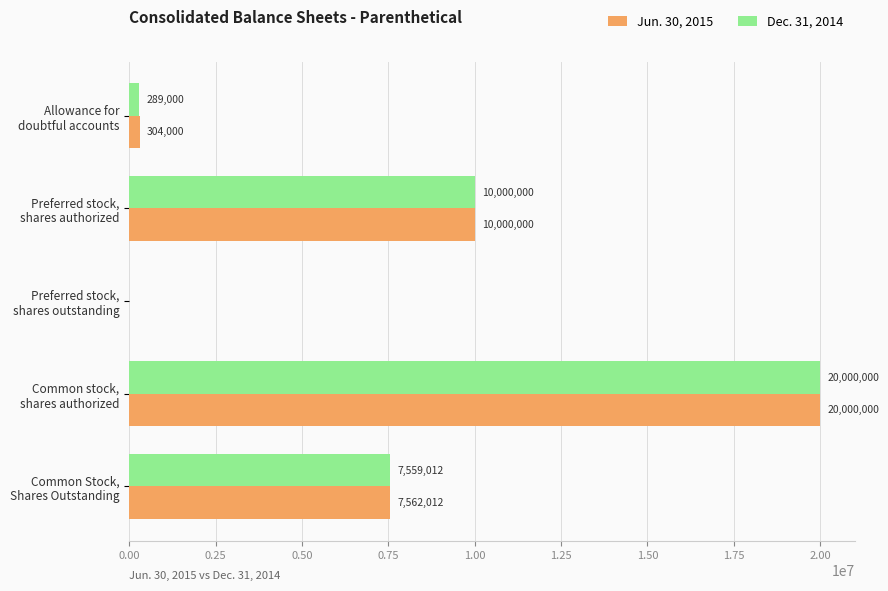

What is the maximum value shown in the chart?

20000000